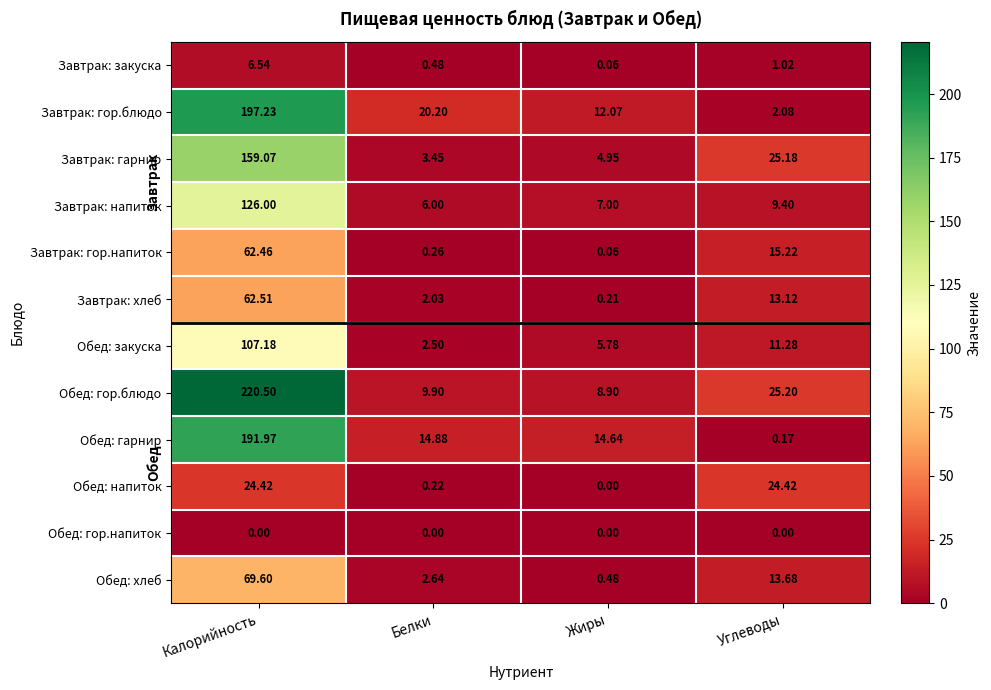

What is the difference between the highest and lowest values at Калорийность?

220.5